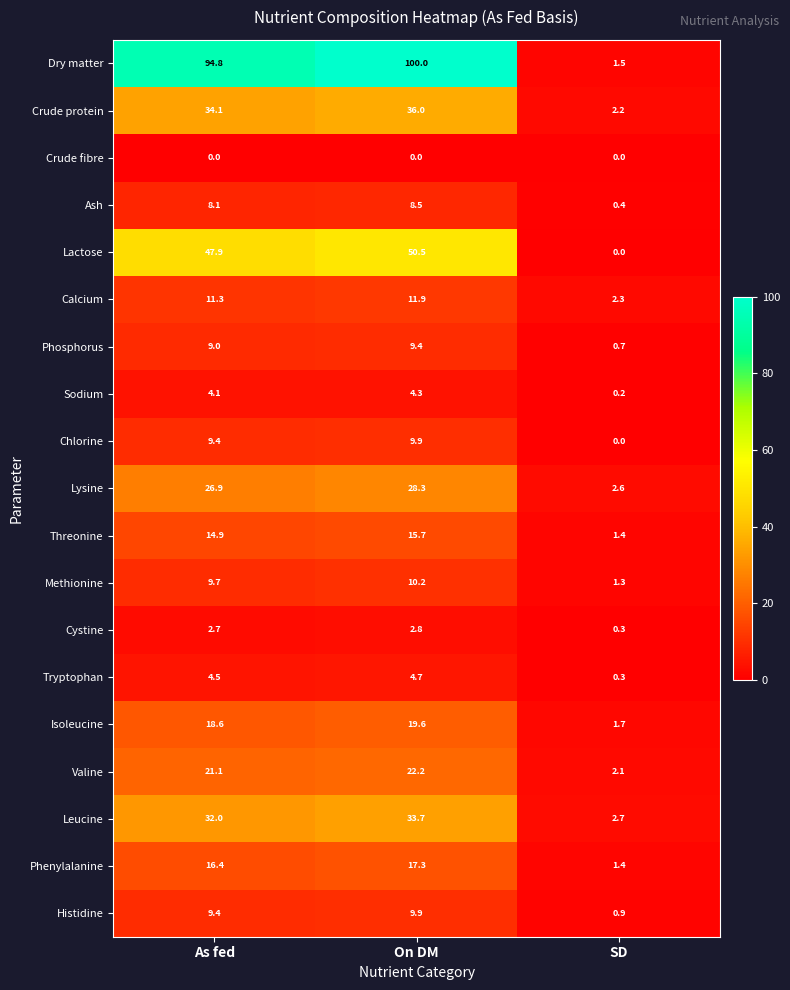

What is the difference between the maximum and minimum values in the Histidine series?

9.0